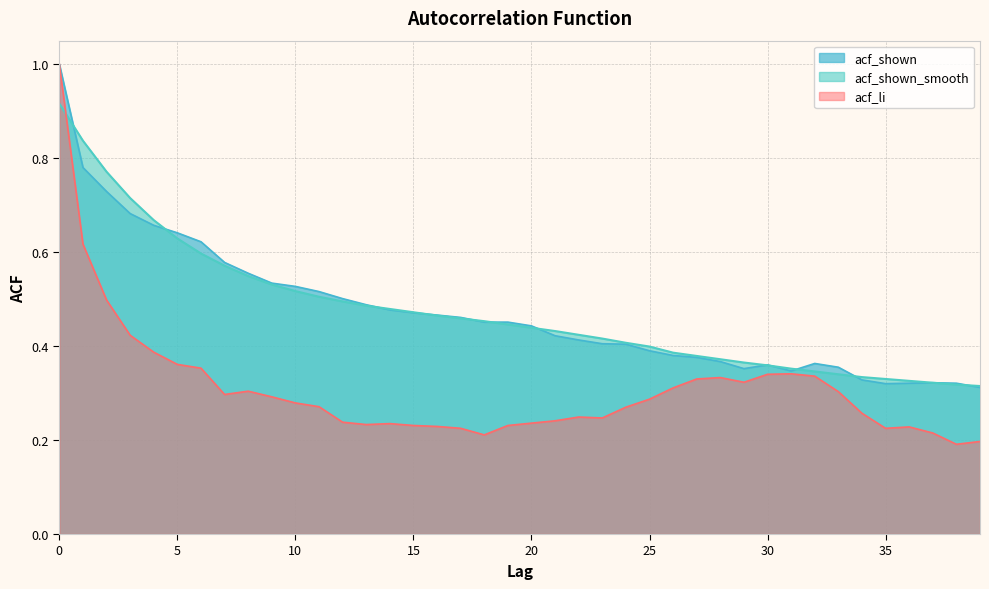

Count the number of categories in the chart.

40